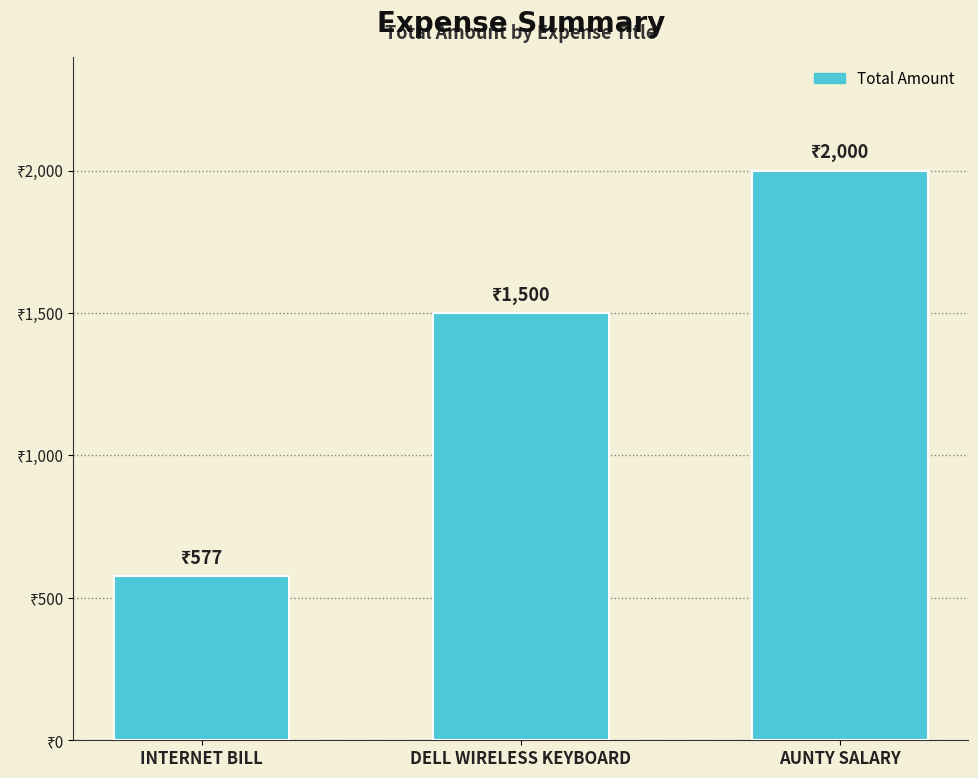

The chart shows a value of 577 at INTERNET BILL. True or false?

True